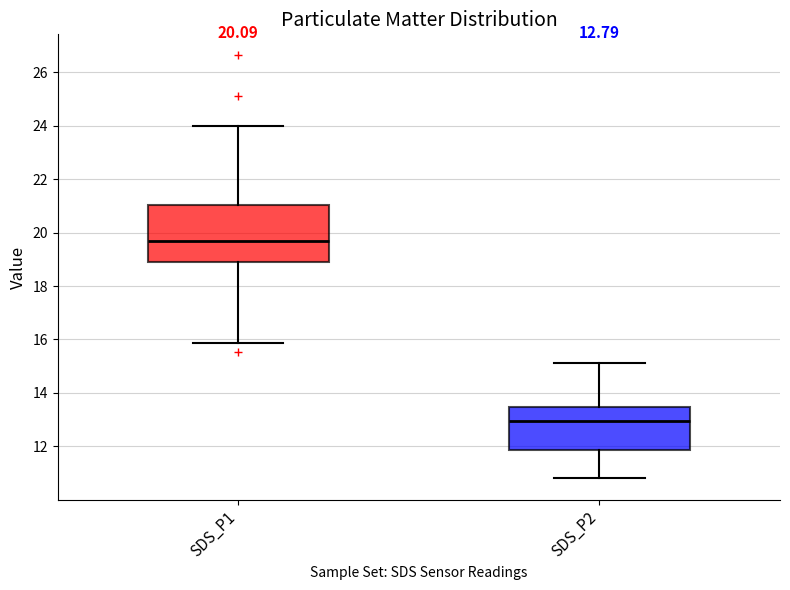

Which box is the tallest, from its lower edge to its upper edge?

SDS_P1